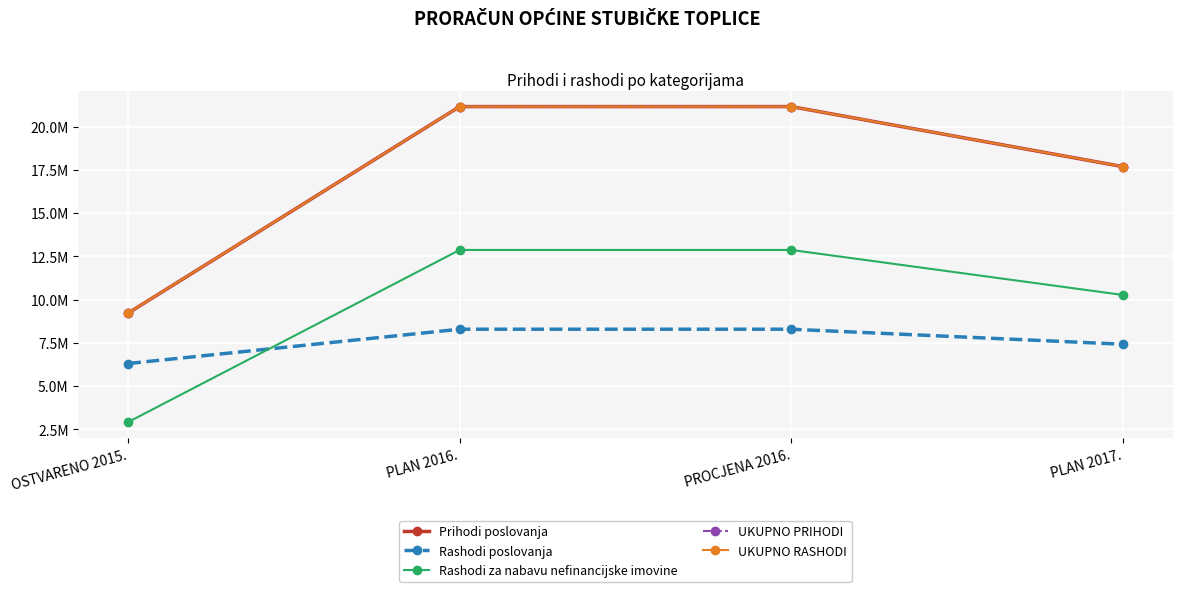

What is the total value across all series at PLAN 2016.?

84667400.0